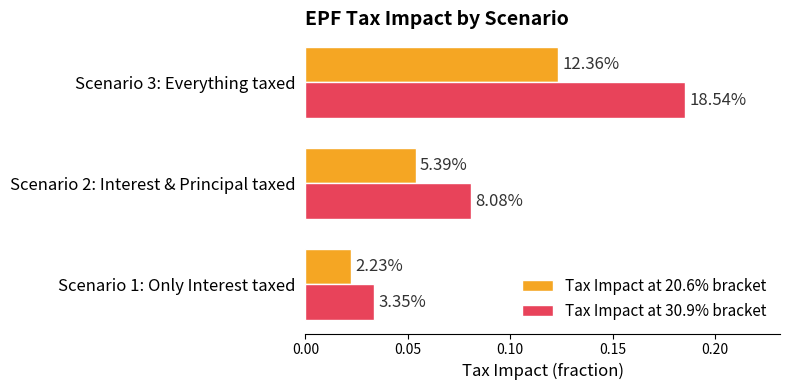

What are all the series names shown in the legend?

Tax Impact at 20.6% bracket, Tax Impact at 30.9% bracket